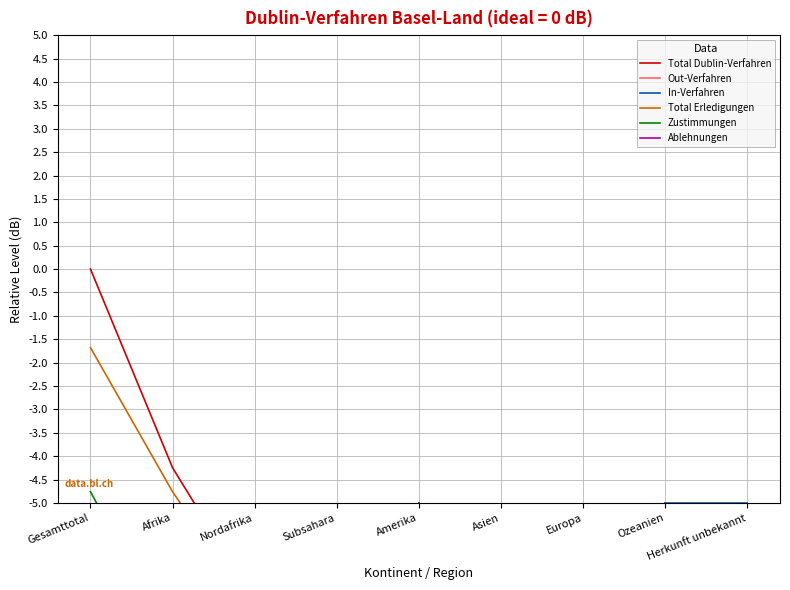

How many interior local peaks does the Ablehnungen series have?

2